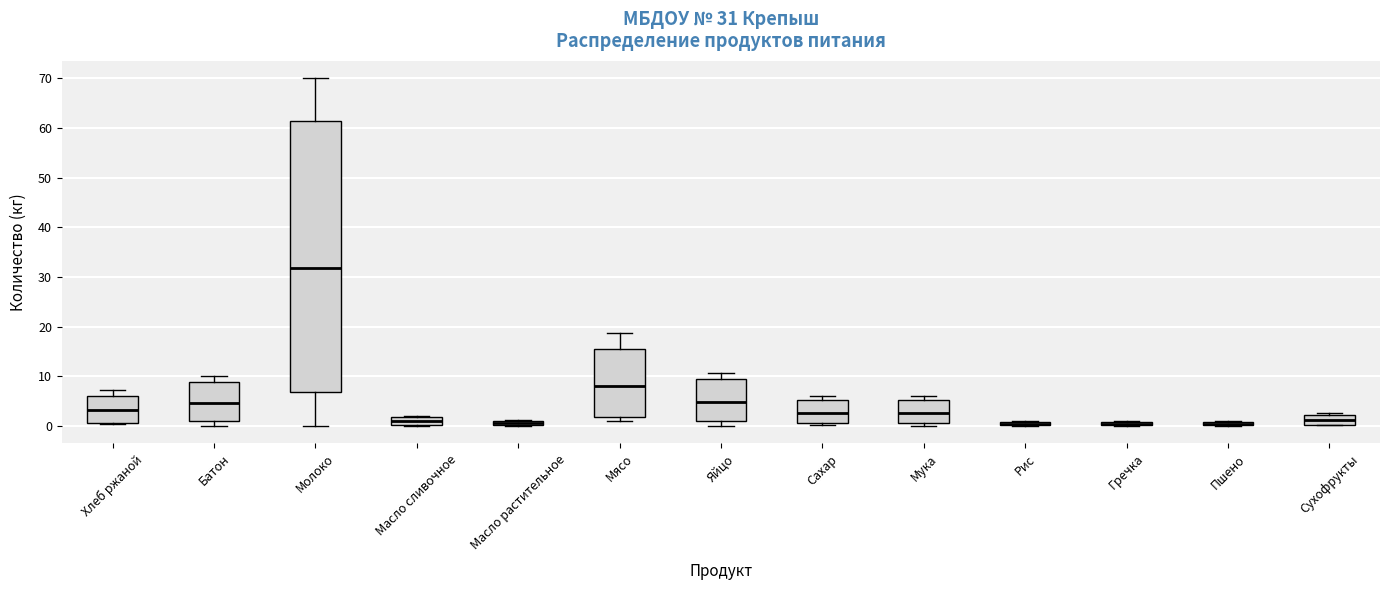

Comparing the boxes themselves (not the whiskers), which one is the tallest?

Молоко